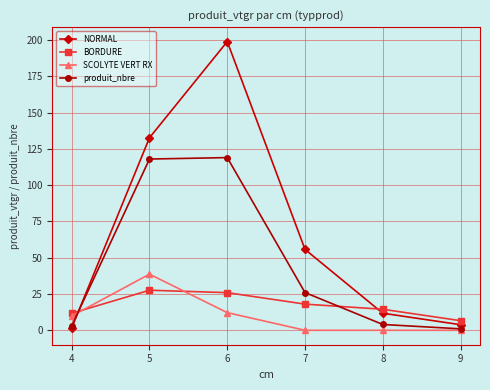

Which category has the lowest value in the BORDURE series?

9